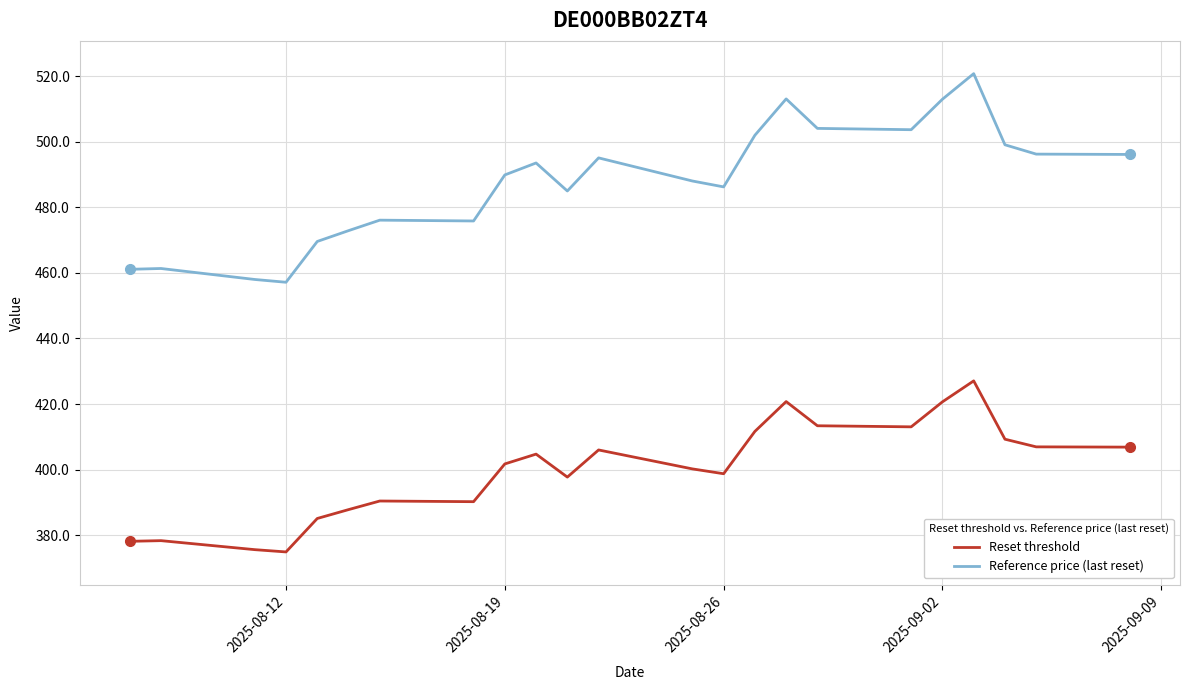

What is the greatest value displayed?

520.8